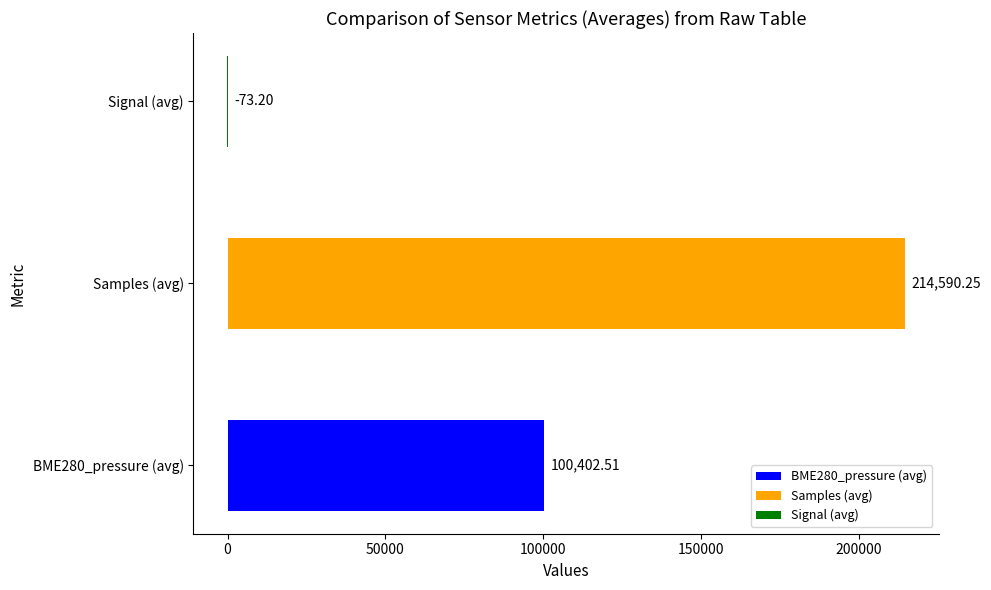

What is the change in value from BME280_pressure (avg) to Samples (avg)?

+114187.7